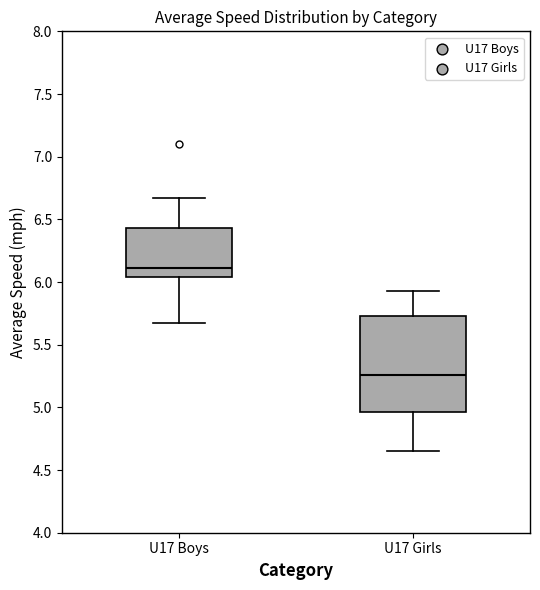

Where is the upper edge of the box for U17 Girls on the y-axis? The values are not printed on the chart, so give them approximately, as read against the axis.

5.75